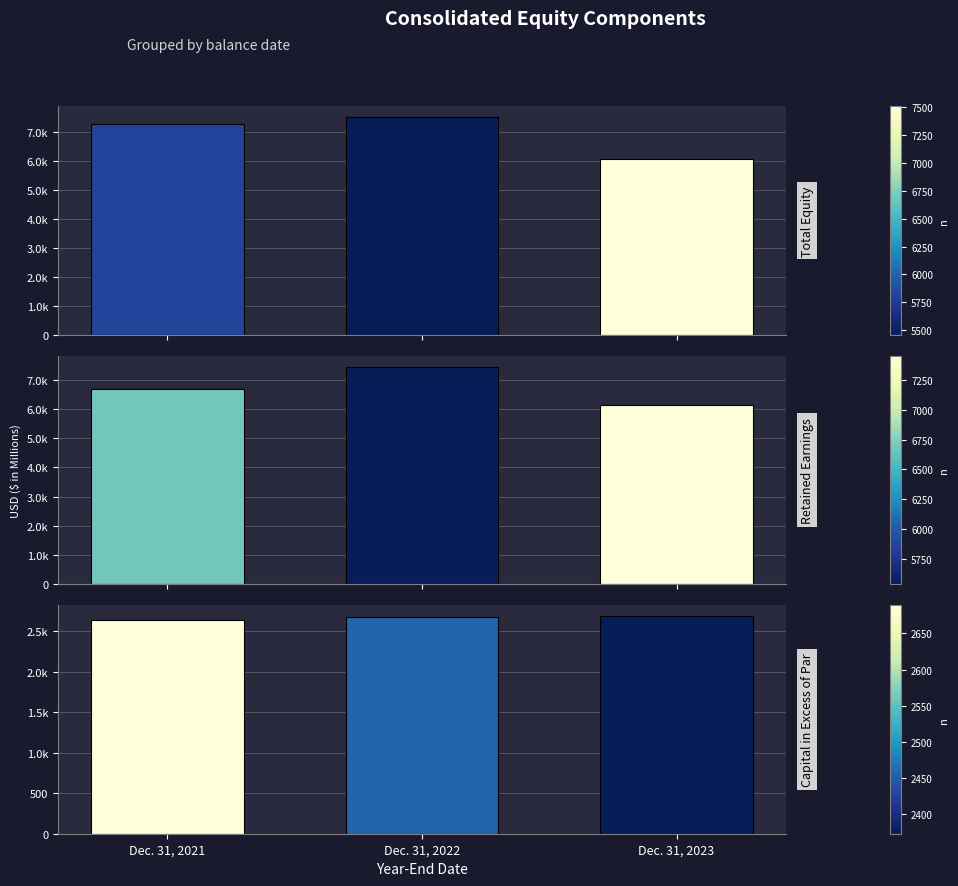

Rank the series at Dec. 31, 2021 from lowest to highest value.

Capital in Excess of Par, Retained Earnings, Total Equity